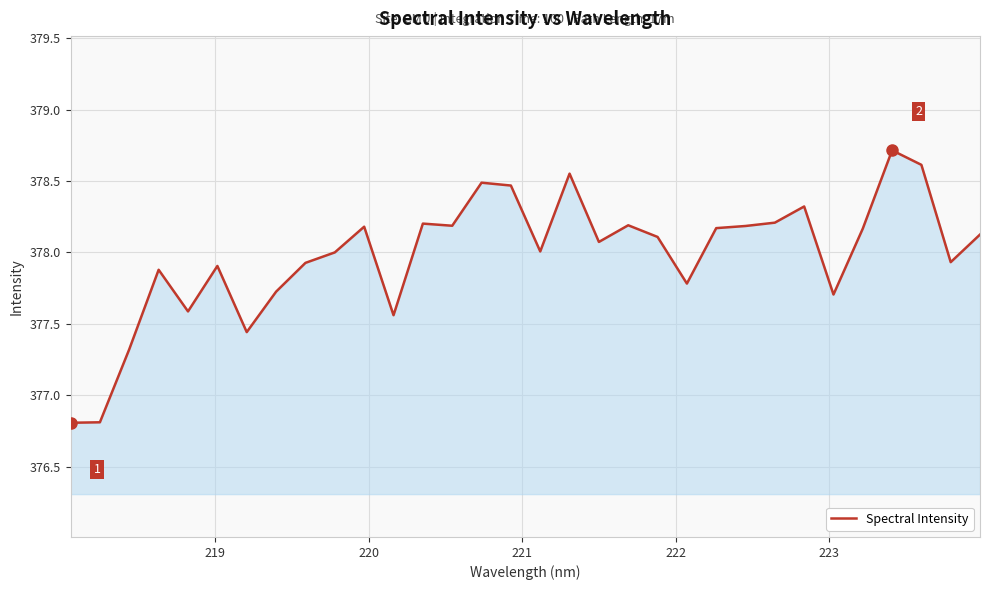

What is the minimum value shown in the chart?

376.8